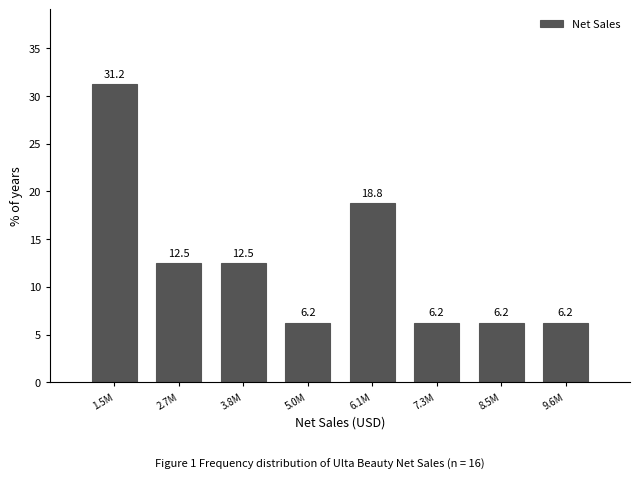

Where does the data first go above 12?

1.5M